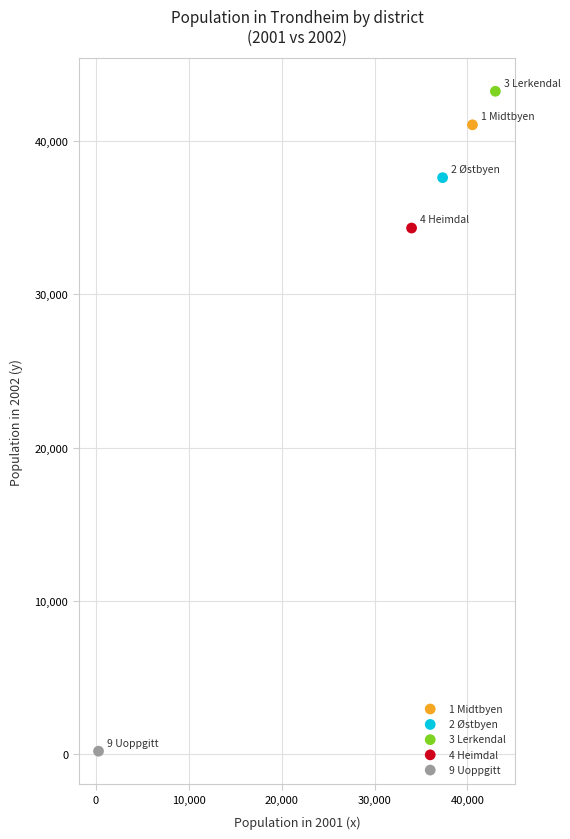

What are all the series names shown in the legend?

1 Midtbyen, 2 Østbyen, 3 Lerkendal, 4 Heimdal, 9 Uoppgitt